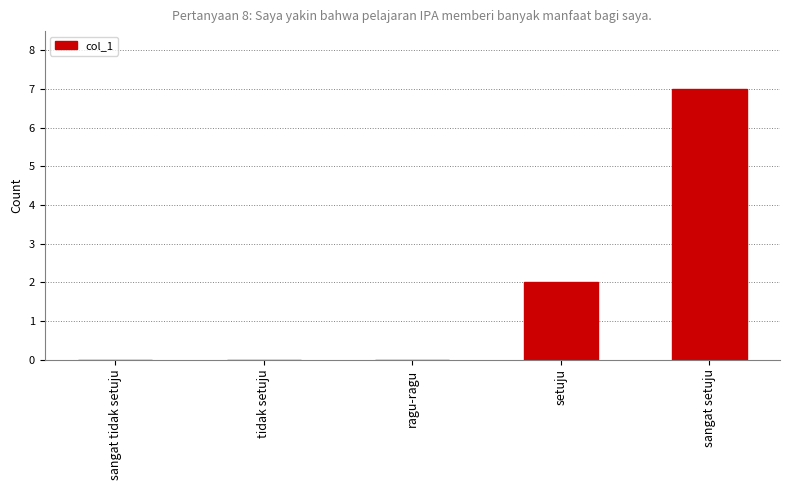

What is the change in value from sangat tidak setuju to sangat setuju?

+7